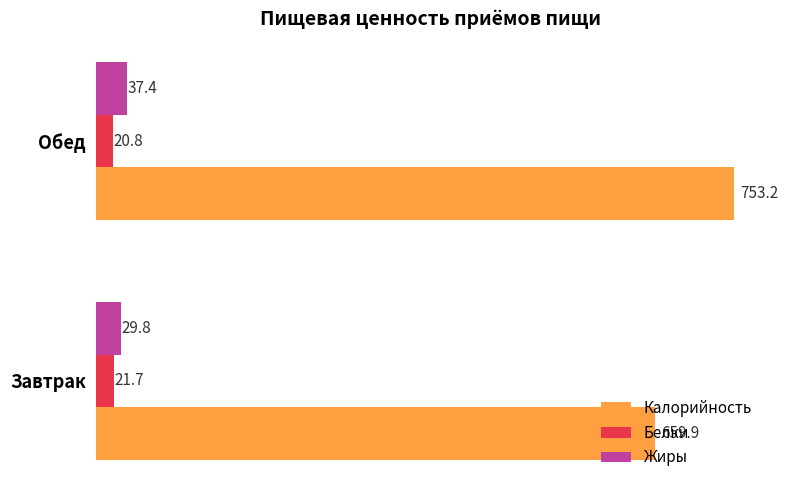

At which label is Жиры closest to 33?

Завтрак